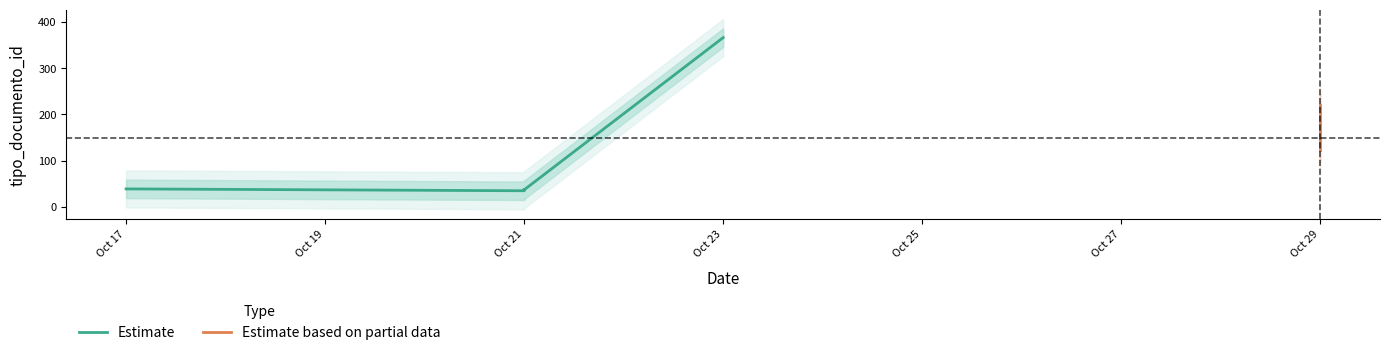

How many lines are shown in the chart?

1